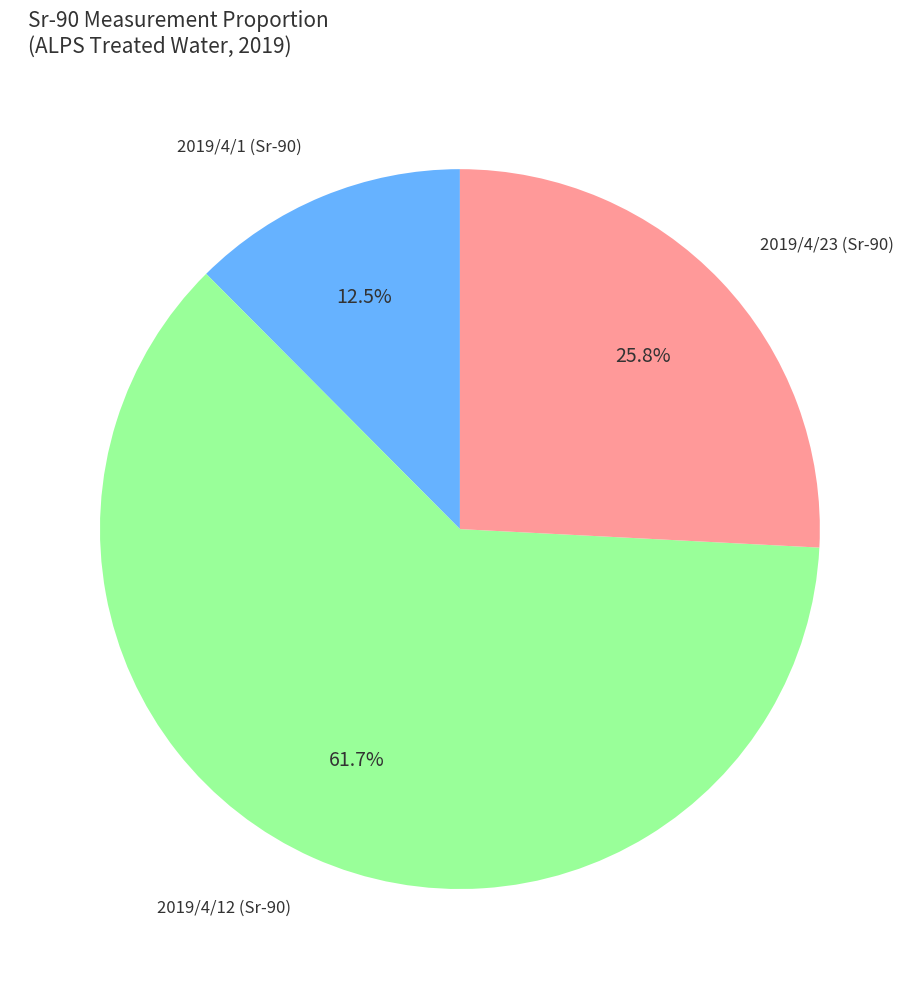

Is there any slice that represents more than half of the pie?

Yes